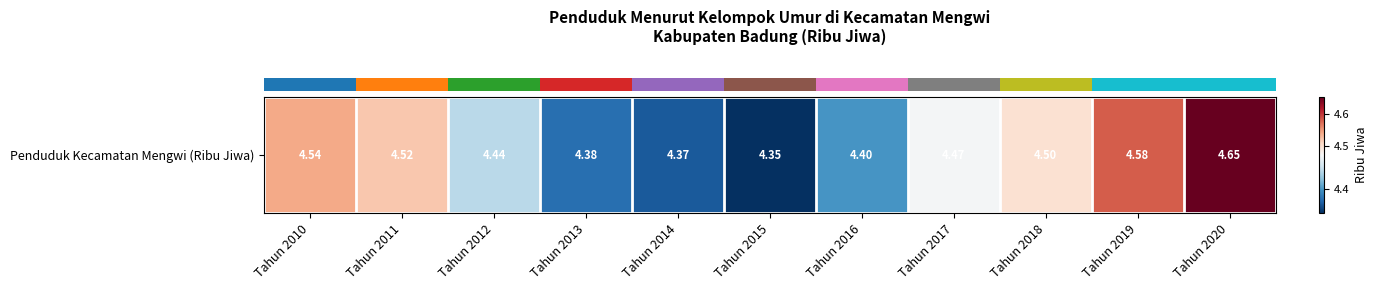

True or false: the data shows 4.5 at Tahun 2011.

True